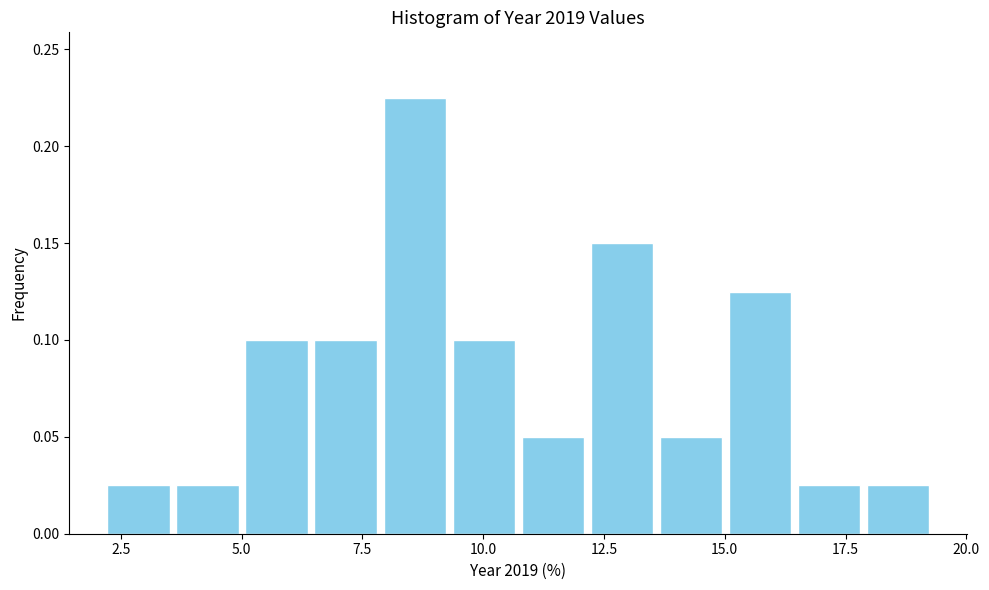

Read against the x-axis, roughly where is the centre of the tallest bar?

8.5